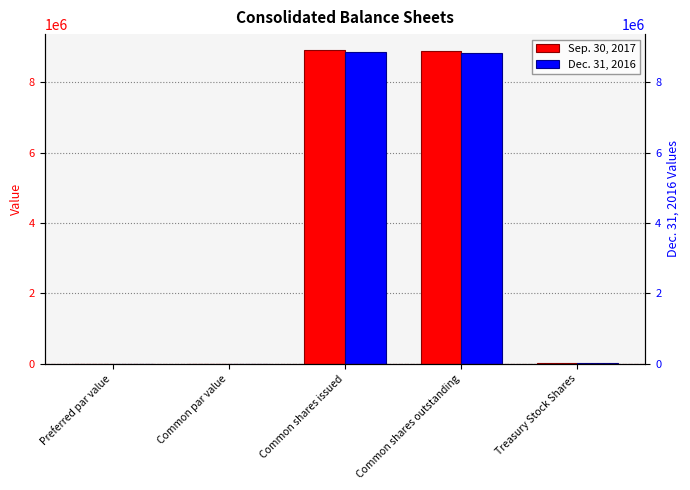

How many bars are there in each group?

2